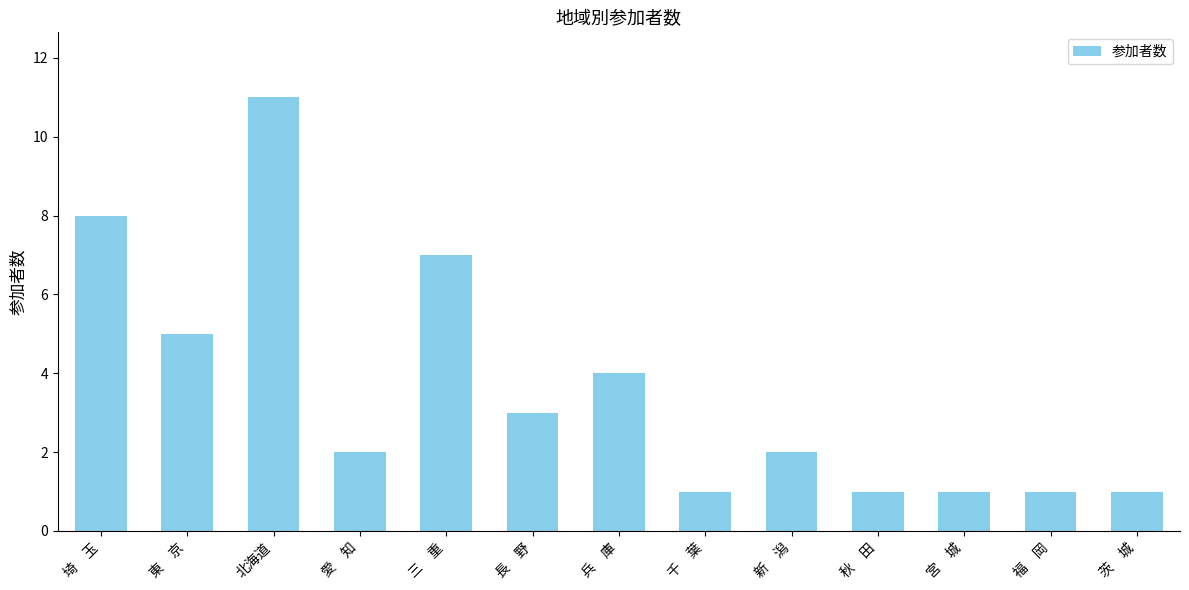

How many distinct data groups are displayed?

1